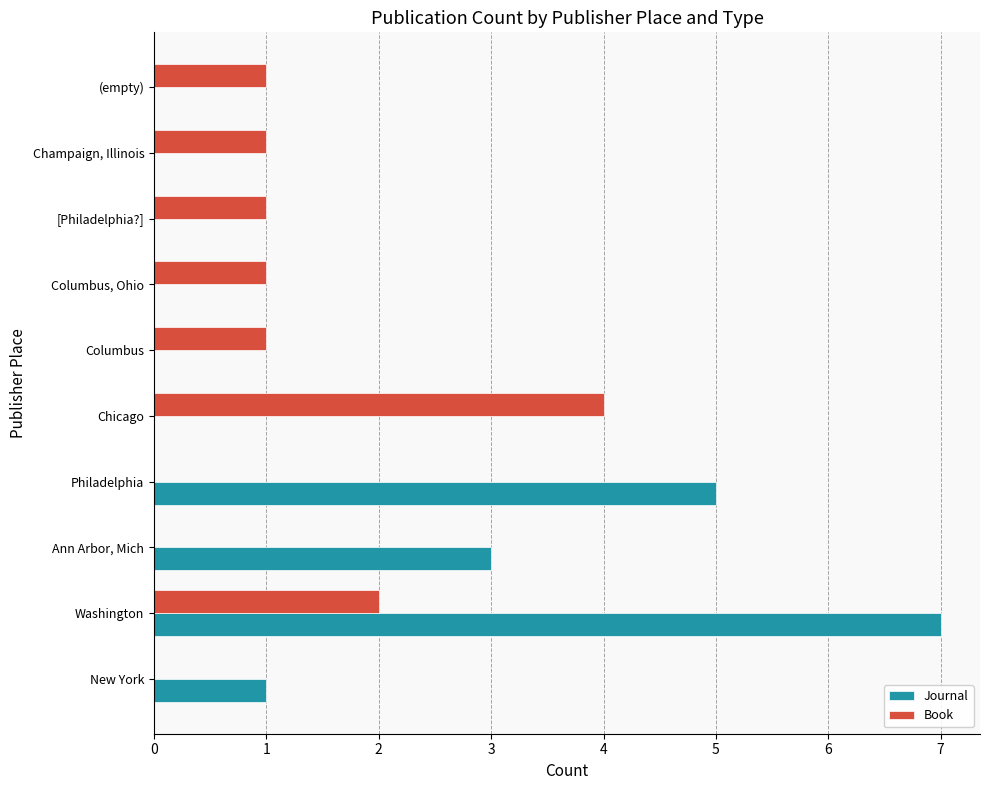

True or false: Journal has a value of 5 at Ann Arbor, Mich.

False